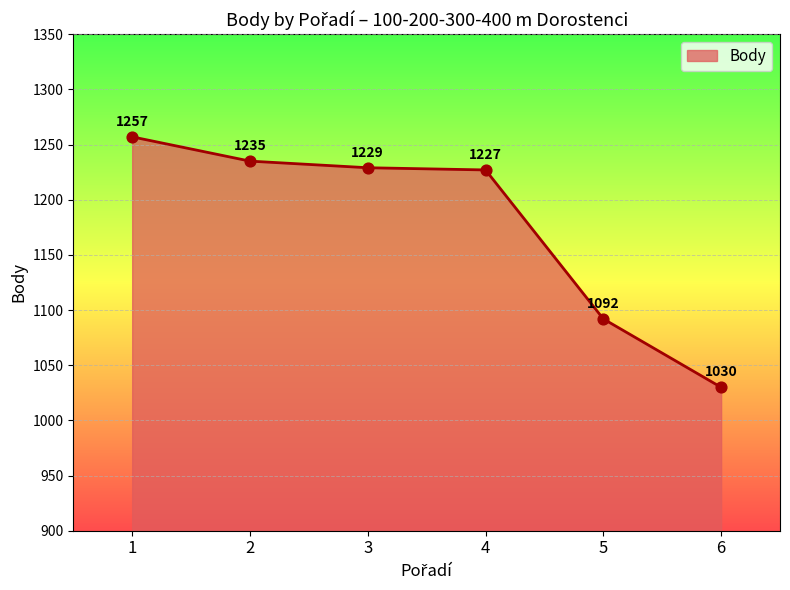

Between 4 and 3, which is larger?

3